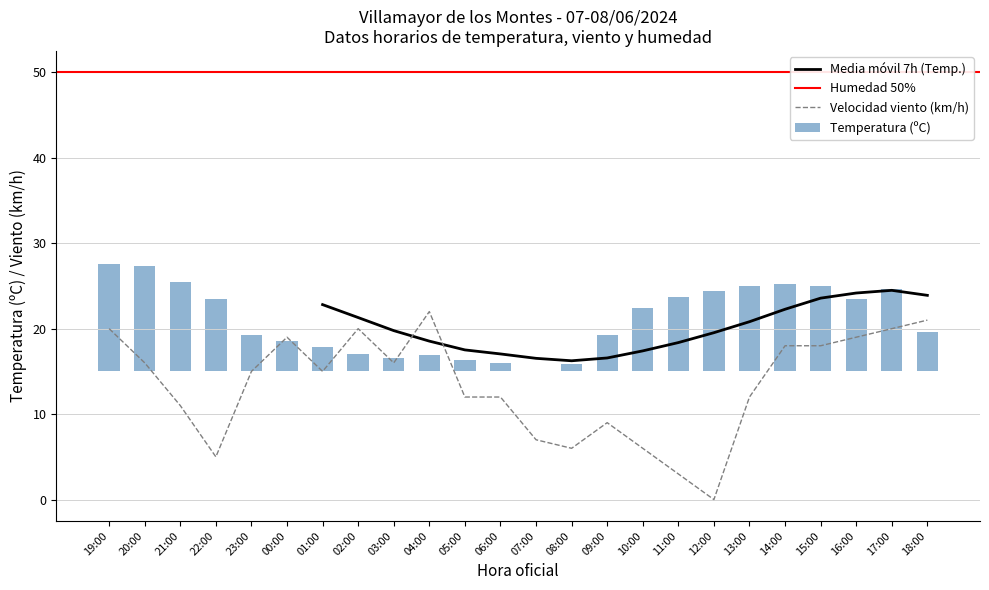

True or false: Velocidad viento (km/h) has a value of 19 at 00:00.

True